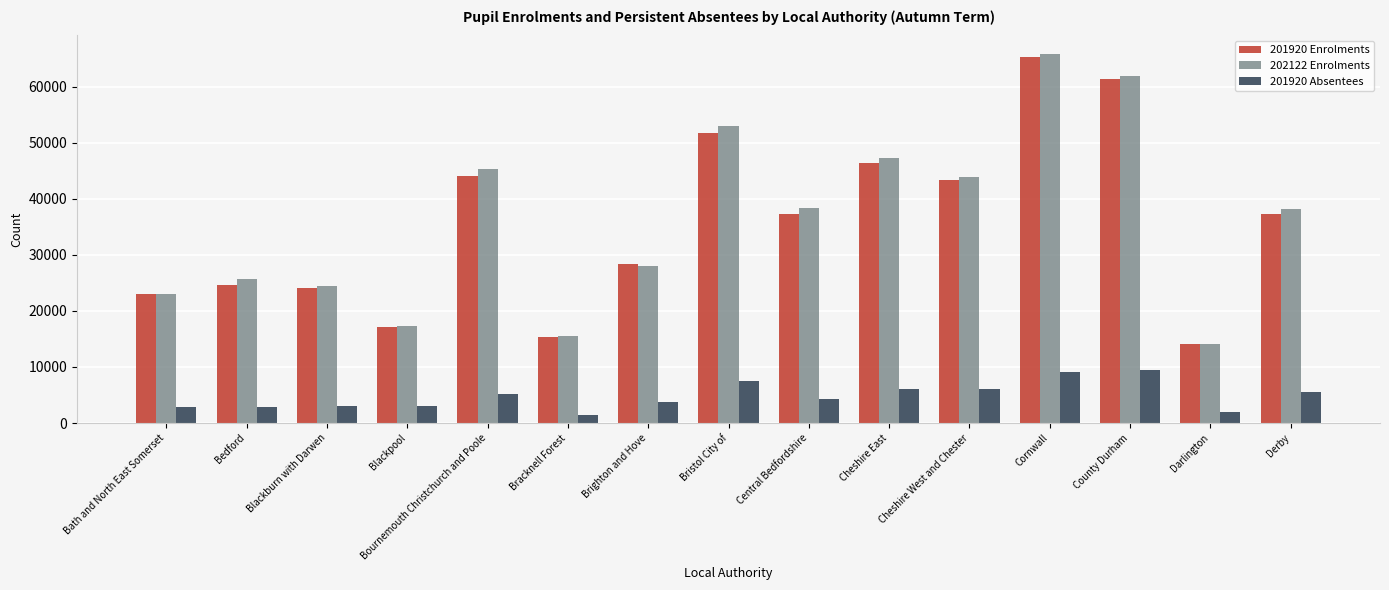

List the series in order of their peak value, lowest first.

201920 Absentees, 201920 Enrolments, 202122 Enrolments